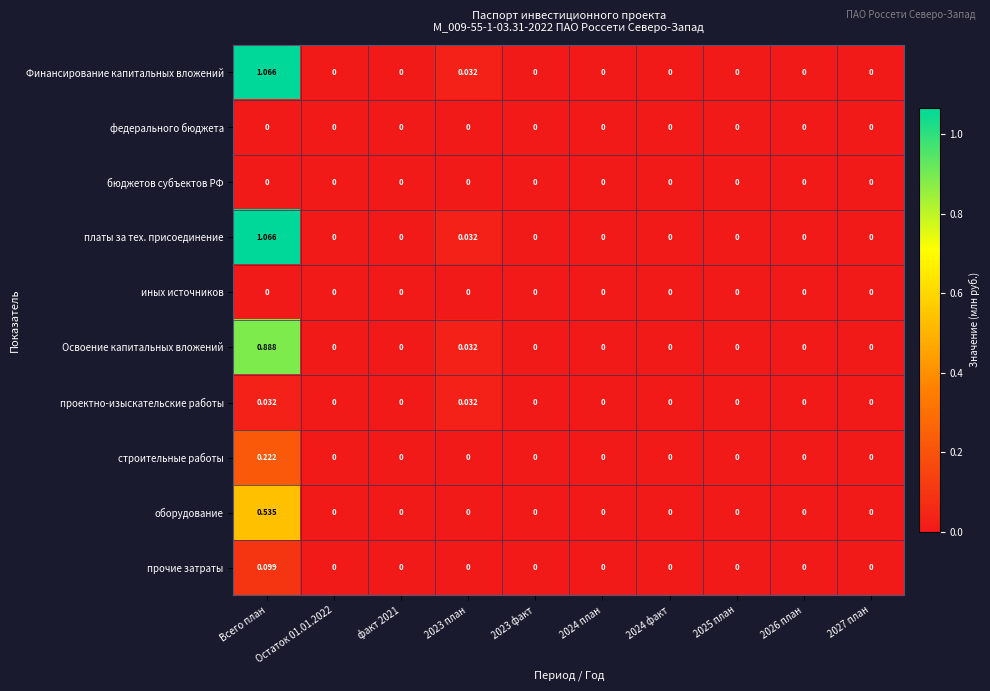

At which category is the sum across all series the highest?

Всего план